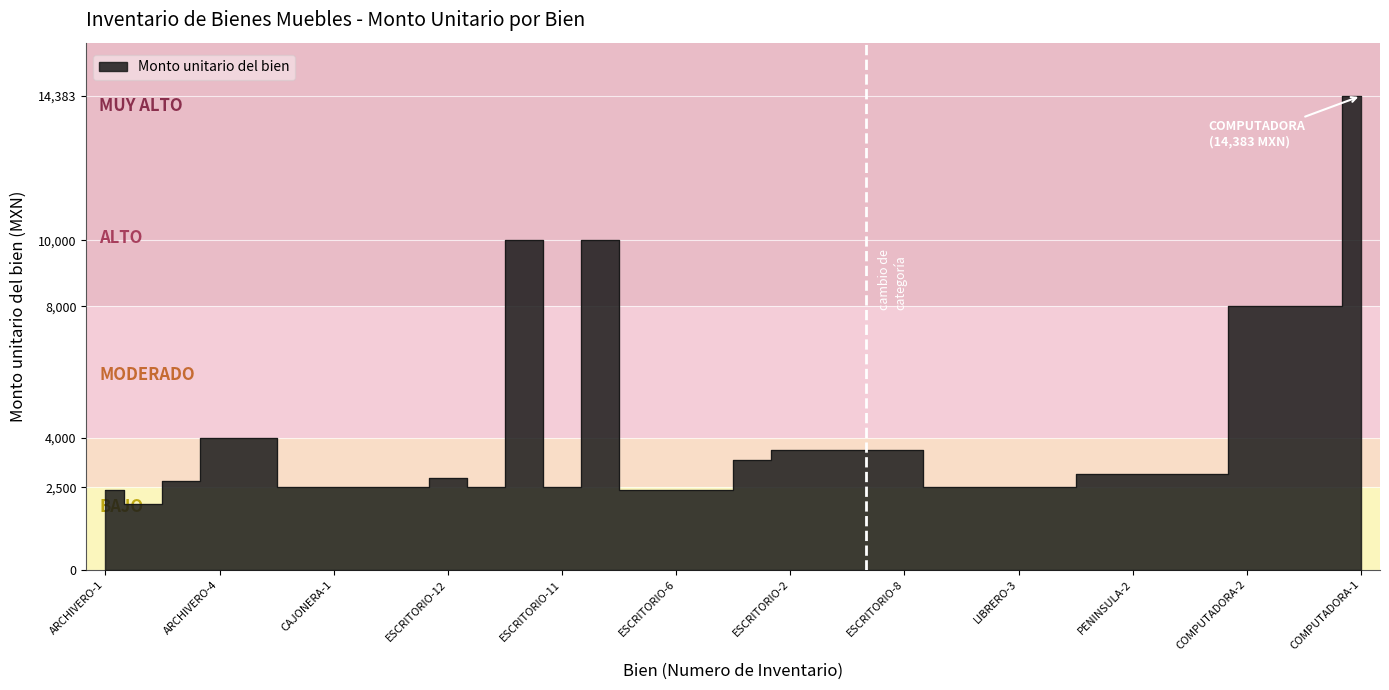

How many points are higher than both their immediate neighbors (excluding endpoints)?

3